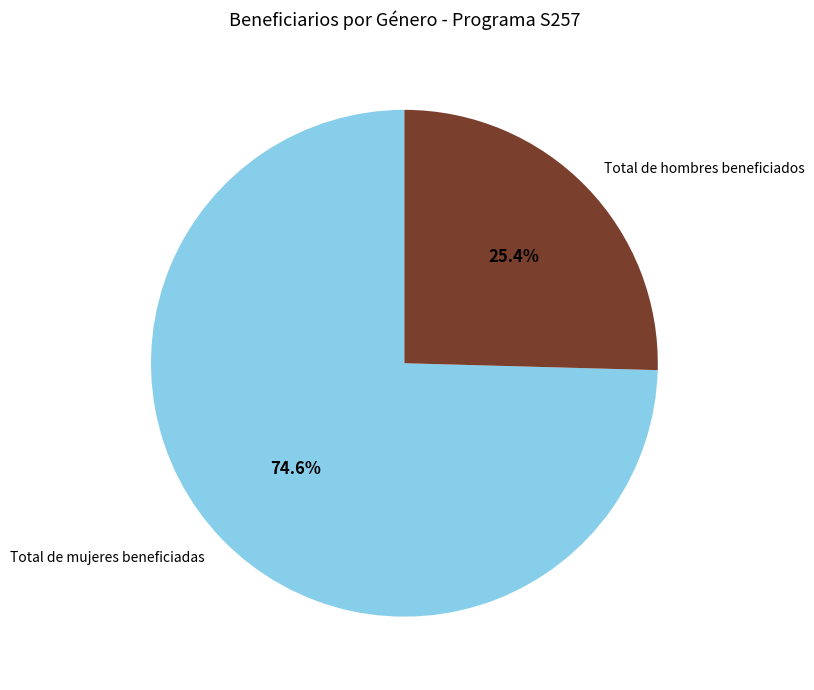

Which slice is the smallest?

Total de hombres beneficiados